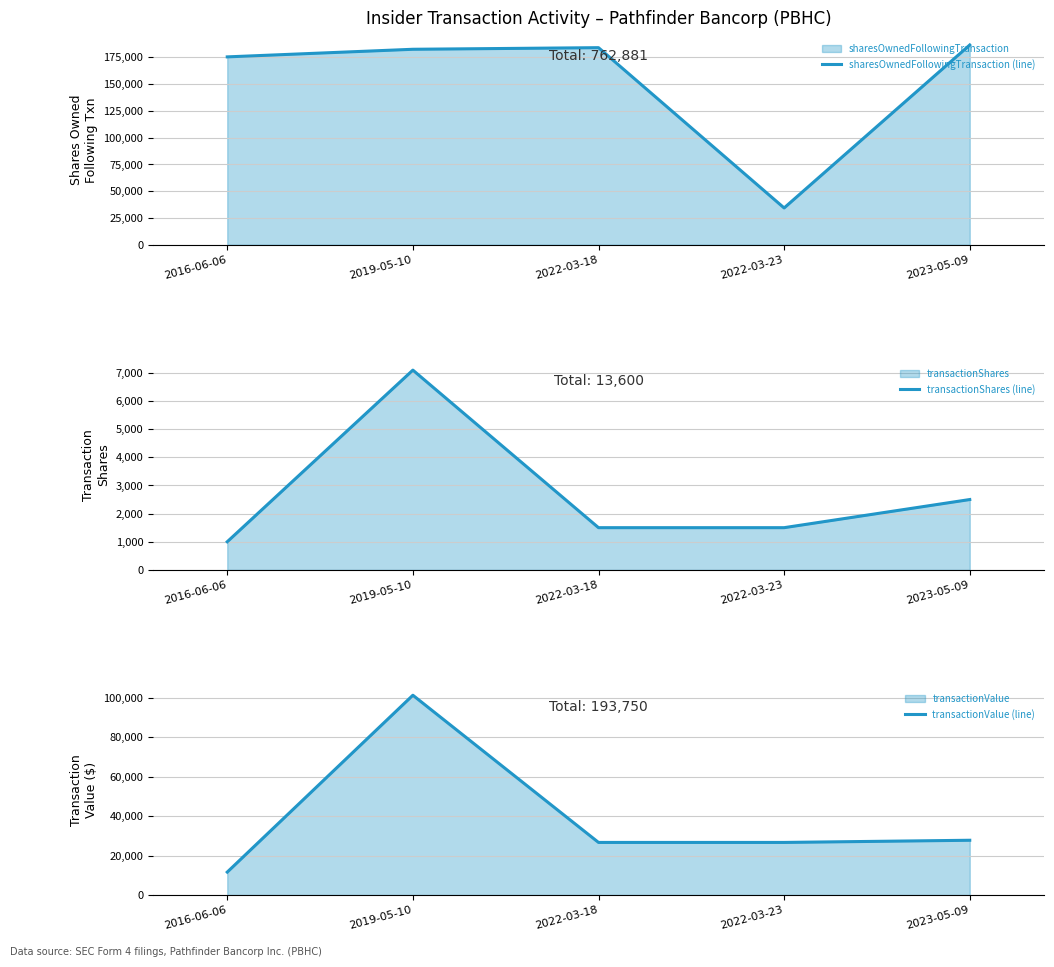

What is the sum of all transactionValue (line) values?

193750